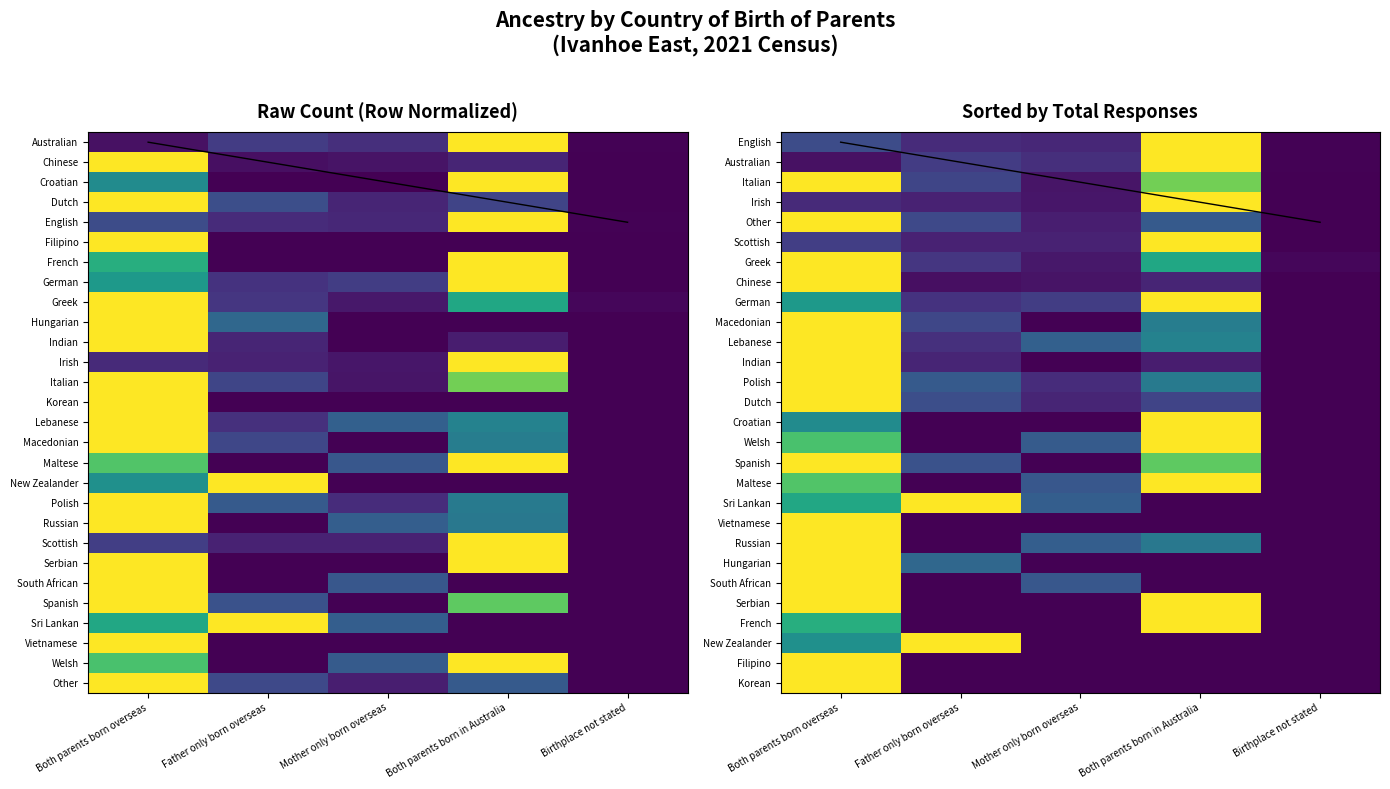

Reading right to left, extract all data points from this chart.

Australian: 0.0	1.0	0.1	0.2	0.0
Chinese: 0.0	0.1	0.1	0.0	1.0
Croatian: 0.0	1.0	0.0	0.0	0.5
Dutch: 0.0	0.2	0.1	0.2	1.0
English: 0.0	1.0	0.1	0.1	0.2
Filipino: 0.0	0.0	0.0	0.0	1.0
French: 0.0	1.0	0.0	0.0	0.6
German: 0.0	1.0	0.2	0.1	0.5
Greek: 0.0	0.6	0.1	0.2	1.0
Hungarian: 0.0	0.0	0.0	0.3	1.0
Indian: 0.0	0.1	0.0	0.1	1.0
Irish: 0.0	1.0	0.1	0.1	0.1
Italian: 0.0	0.8	0.1	0.2	1.0
Korean: 0.0	0.0	0.0	0.0	1.0
Lebanese: 0.0	0.4	0.3	0.1	1.0
Macedonian: 0.0	0.4	0.0	0.2	1.0
Maltese: 0.0	1.0	0.3	0.0	0.7
New Zealander: 0.0	0.0	0.0	1.0	0.5
Polish: 0.0	0.4	0.1	0.3	1.0
Russian: 0.0	0.4	0.3	0.0	1.0
Scottish: 0.0	1.0	0.1	0.1	0.2
Serbian: 0.0	1.0	0.0	0.0	1.0
South African: 0.0	0.0	0.3	0.0	1.0
Spanish: 0.0	0.8	0.0	0.2	1.0
Sri Lankan: 0.0	0.0	0.3	1.0	0.6
Vietnamese: 0.0	0.0	0.0	0.0	1.0
Welsh: 0.0	1.0	0.3	0.0	0.7
Other: 0.0	0.3	0.1	0.2	1.0